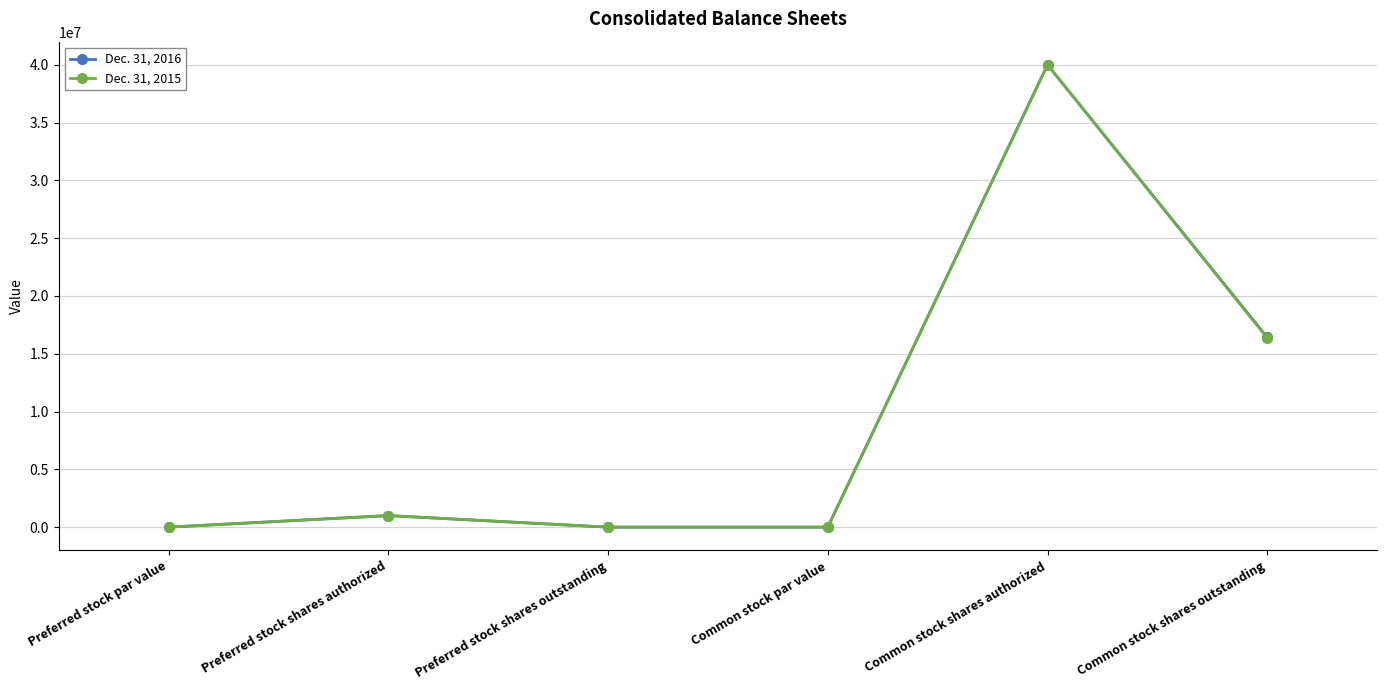

Is the value of Dec. 31, 2016 at Common stock shares outstanding greater than the value of Dec. 31, 2015 at Preferred stock shares authorized?

Yes